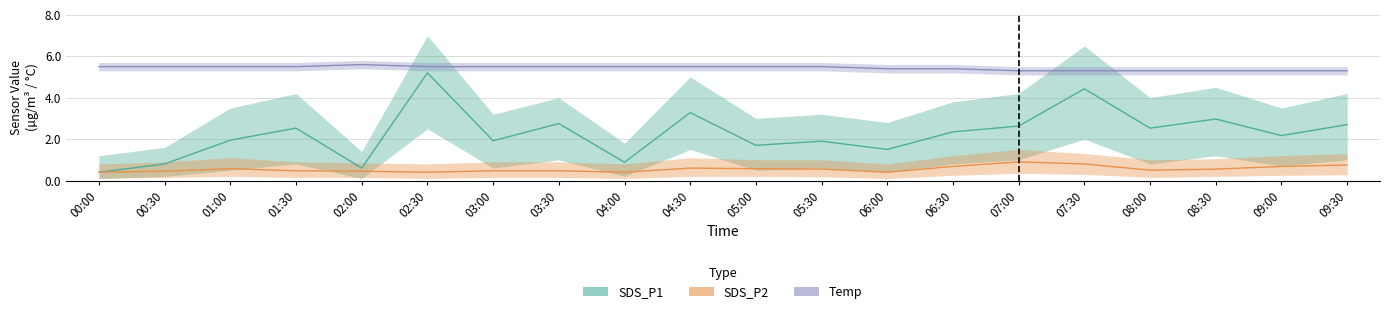

Reading left to right, extract all data points from this chart.

SDS_P1: 0.4	0.8	1.9	2.5	0.6	5.2	1.9	2.8	0.9	3.3	1.7	1.9	1.5	2.4	2.6	4.4	2.5	3.0	2.2	2.7
SDS_P2: 0.4	0.5	0.6	0.5	0.5	0.4	0.5	0.5	0.4	0.6	0.6	0.6	0.4	0.7	0.9	0.8	0.5	0.6	0.7	0.8
Temp: 5.5	5.5	5.5	5.5	5.6	5.5	5.5	5.5	5.5	5.5	5.5	5.5	5.4	5.4	5.3	5.3	5.3	5.3	5.3	5.3